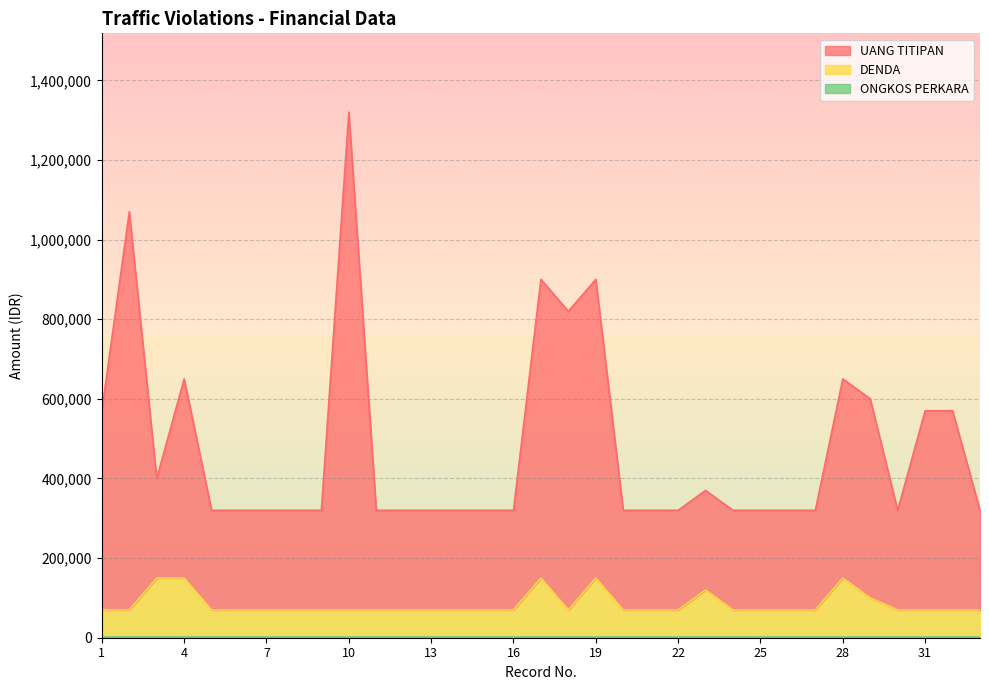

What is the value of the DENDA point at the 25th from the left?

70000